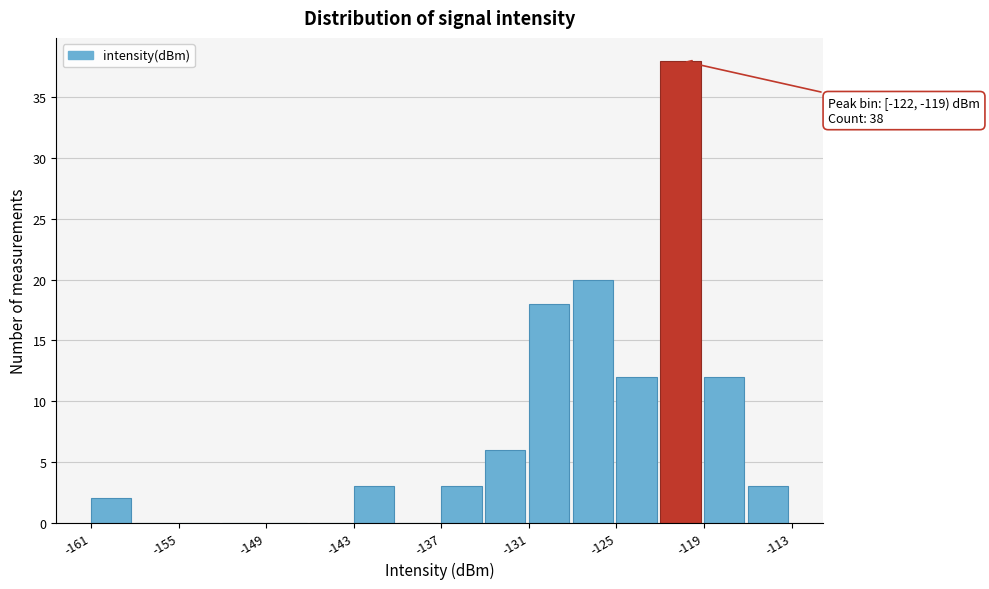

Read against the x-axis, roughly where is the centre of the tallest bar?

-121